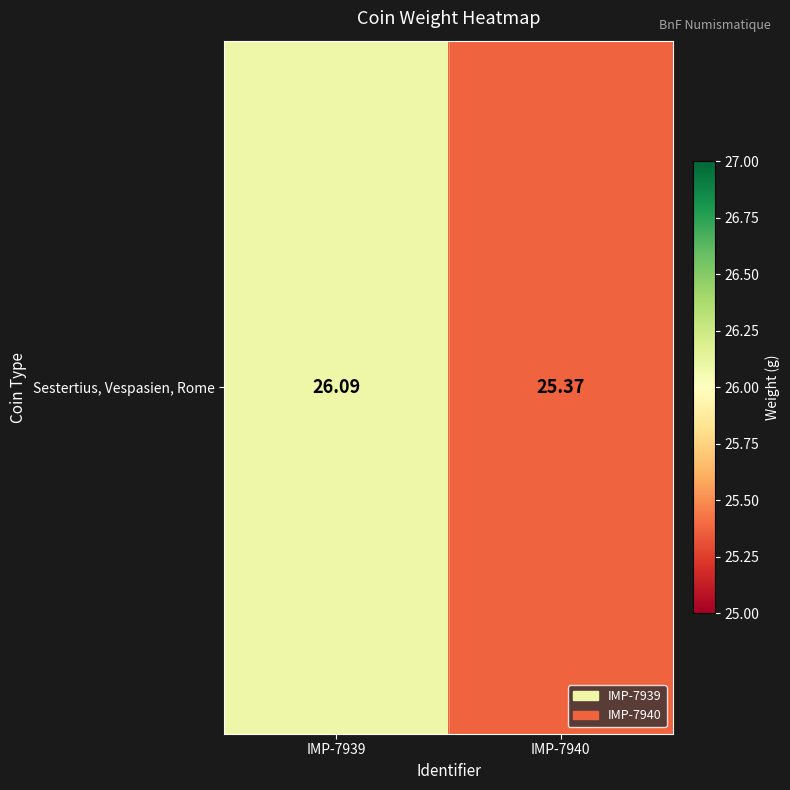

Between IMP-7939 and IMP-7940, which is larger?

IMP-7939